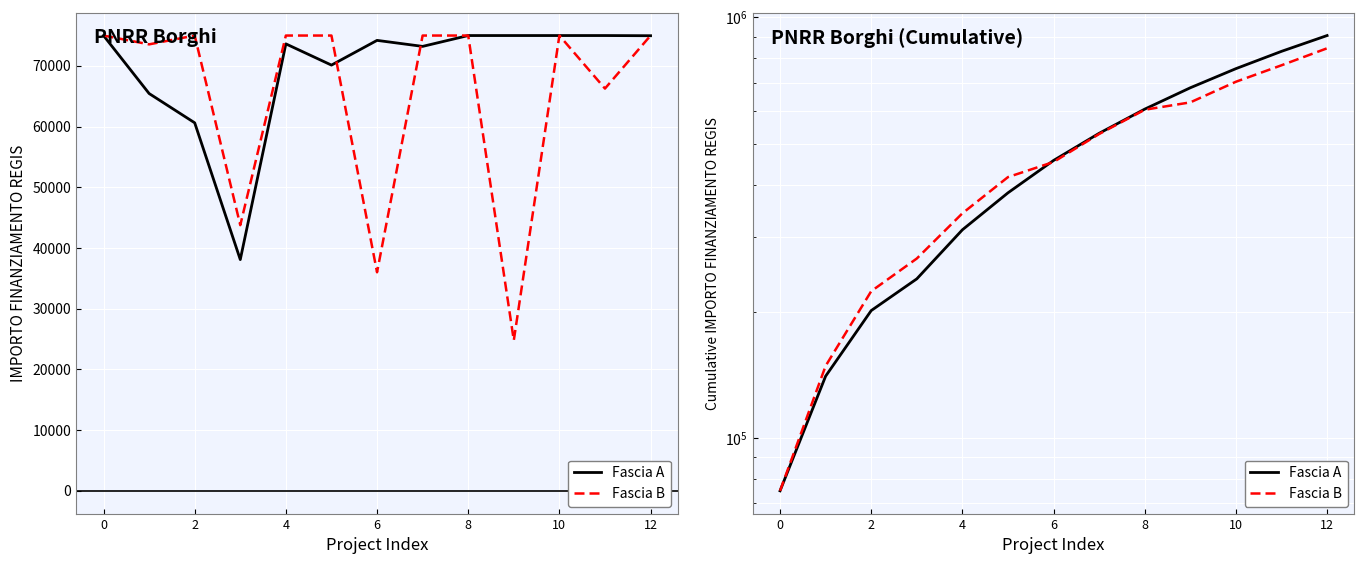

True or false: Fascia B has a value of 844361.8 at 12.

True